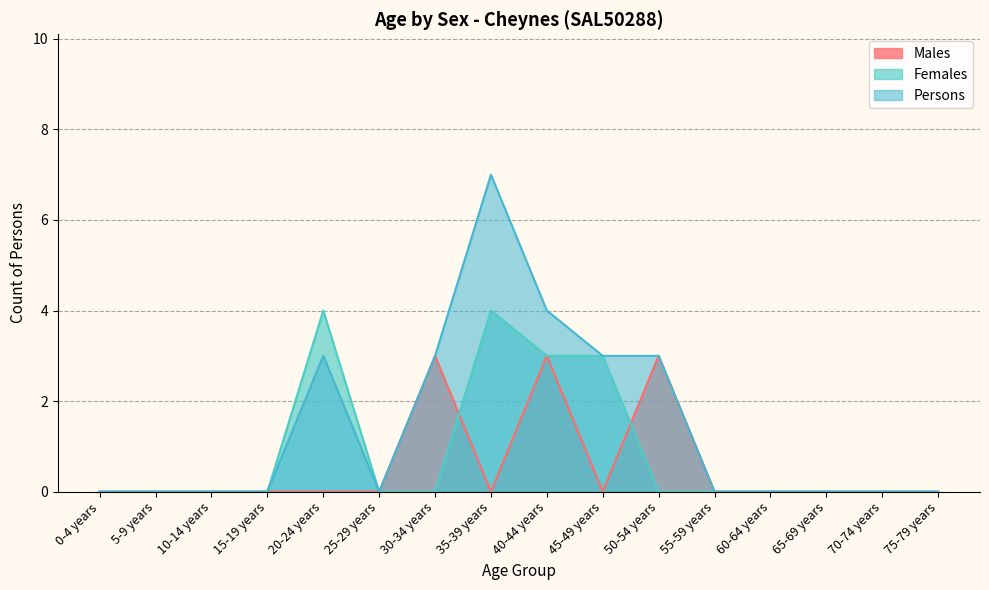

How many distinct data groups are displayed?

3